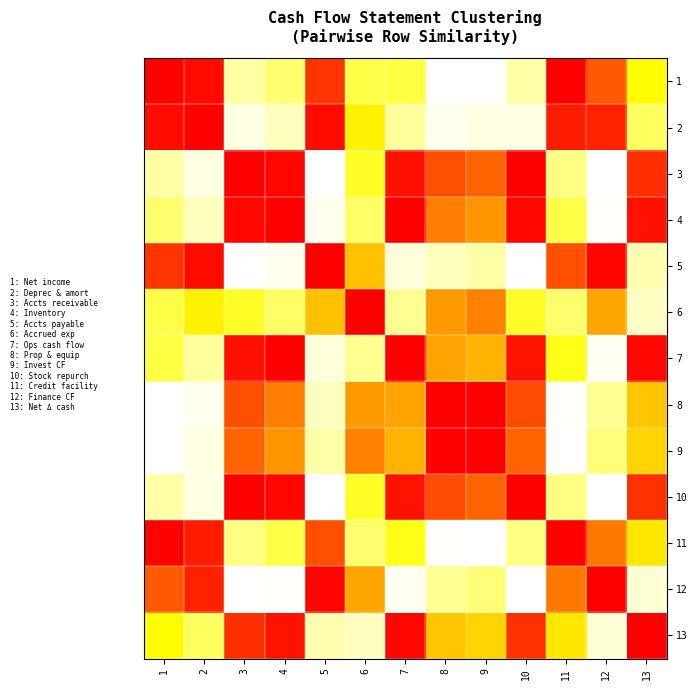

Reading left to right, extract all data points from this chart.

1: 1=1.0	2=1.0	3=0.1	4=0.2	5=0.9	6=0.3	7=0.3	8=0.0	9=0.0	10=0.1	11=1.0	12=0.8	13=0.4
2: 1=1.0	2=1.0	3=0.0	4=0.1	5=1.0	6=0.4	7=0.2	8=0.0	9=0.0	10=0.0	11=0.9	12=0.9	13=0.3
3: 1=0.1	2=0.0	3=1.0	4=1.0	5=0.0	6=0.3	7=1.0	8=0.9	9=0.8	10=1.0	11=0.2	12=0.0	13=0.9
4: 1=0.2	2=0.1	3=1.0	4=1.0	5=0.0	6=0.2	7=1.0	8=0.8	9=0.7	10=1.0	11=0.3	12=0.0	13=1.0
5: 1=0.9	2=1.0	3=0.0	4=0.0	5=1.0	6=0.6	7=0.1	8=0.1	9=0.1	10=0.0	11=0.9	12=1.0	13=0.1
6: 1=0.3	2=0.4	3=0.3	4=0.2	5=0.6	6=1.0	7=0.2	8=0.7	9=0.8	10=0.3	11=0.2	12=0.7	13=0.1
7: 1=0.3	2=0.2	3=1.0	4=1.0	5=0.1	6=0.2	7=1.0	8=0.7	9=0.7	10=1.0	11=0.4	12=0.0	13=1.0
8: 1=0.0	2=0.0	3=0.9	4=0.8	5=0.1	6=0.7	7=0.7	8=1.0	9=1.0	10=0.9	11=0.0	12=0.2	13=0.6
9: 1=0.0	2=0.0	3=0.8	4=0.7	5=0.1	6=0.8	7=0.7	8=1.0	9=1.0	10=0.8	11=0.0	12=0.2	13=0.5
10: 1=0.1	2=0.0	3=1.0	4=1.0	5=0.0	6=0.3	7=1.0	8=0.9	9=0.8	10=1.0	11=0.2	12=0.0	13=0.9
11: 1=1.0	2=0.9	3=0.2	4=0.3	5=0.9	6=0.2	7=0.4	8=0.0	9=0.0	10=0.2	11=1.0	12=0.8	13=0.5
12: 1=0.8	2=0.9	3=0.0	4=0.0	5=1.0	6=0.7	7=0.0	8=0.2	9=0.2	10=0.0	11=0.8	12=1.0	13=0.1
13: 1=0.4	2=0.3	3=0.9	4=1.0	5=0.1	6=0.1	7=1.0	8=0.6	9=0.5	10=0.9	11=0.5	12=0.1	13=1.0